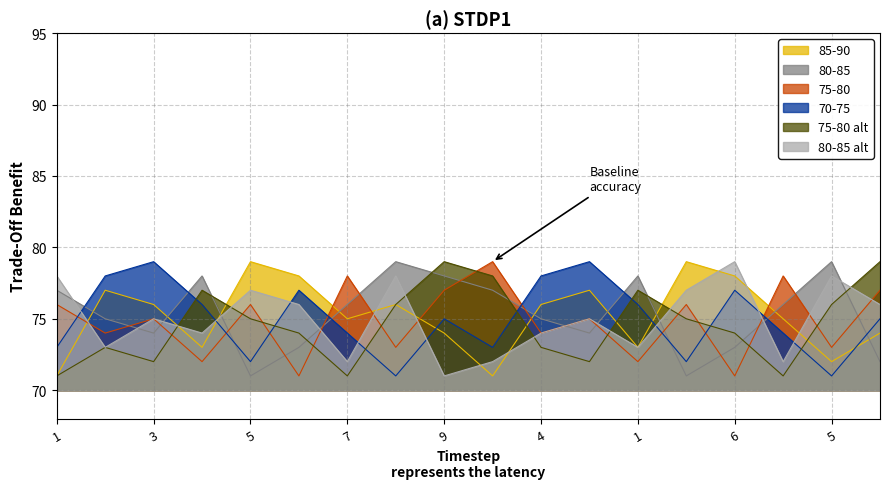

What is the sum of all col_5 values?

1350